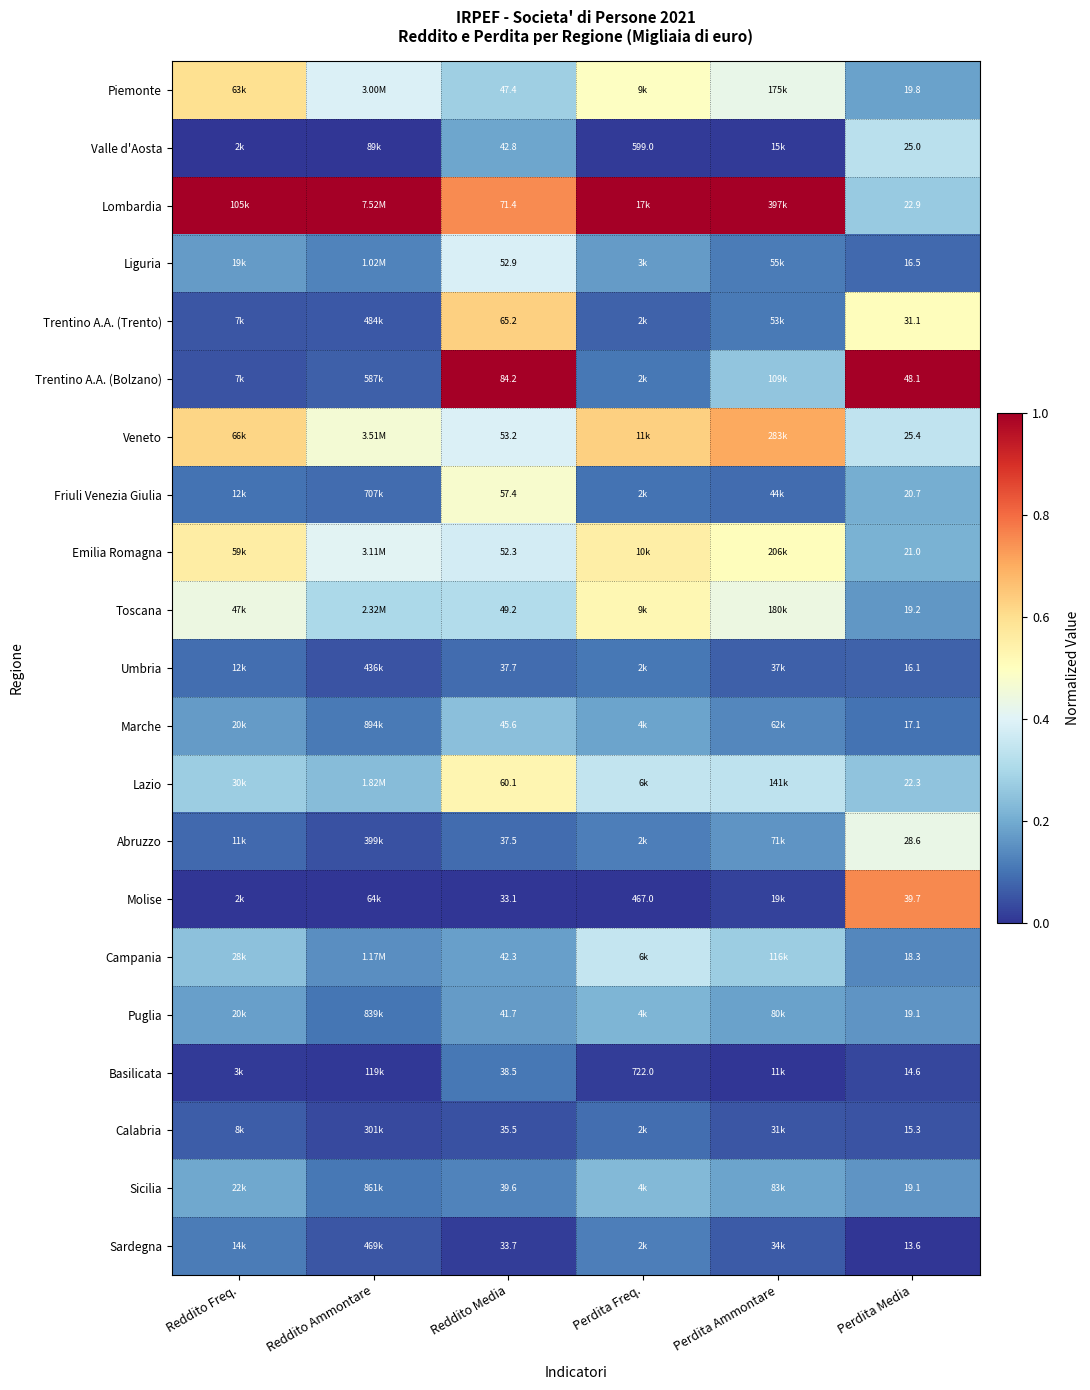

Is the value of Piemonte at Reddito Media greater than the value of Veneto at Perdita Freq.?

No